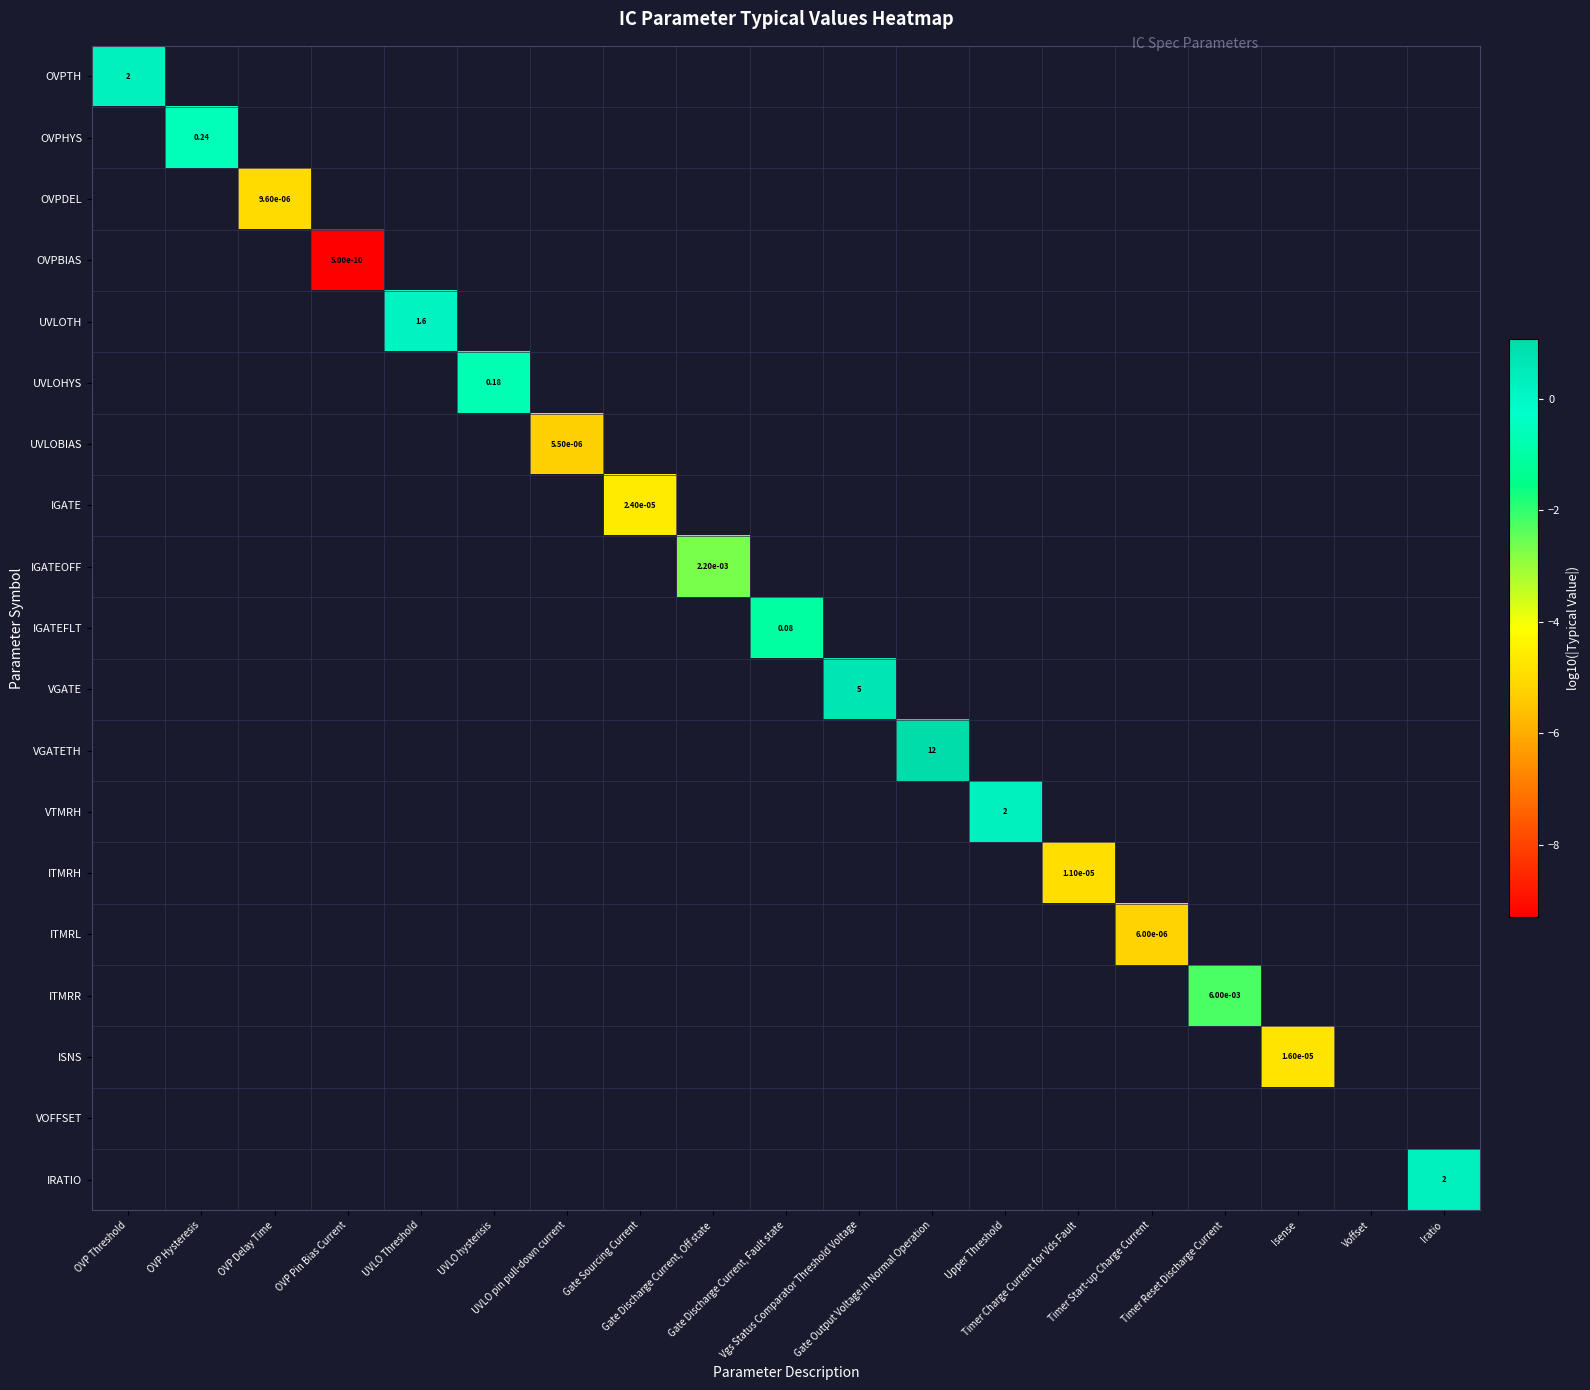

How many data points does each series have?

19